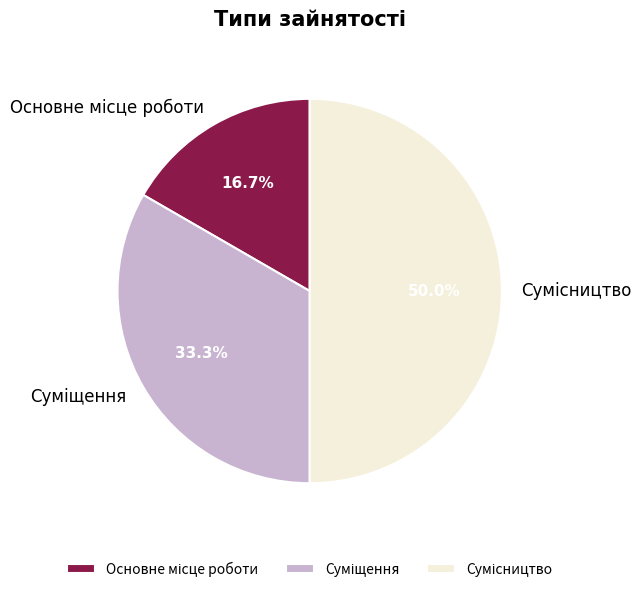

Between Сумісництво and Основне місце роботи, which is larger?

Сумісництво